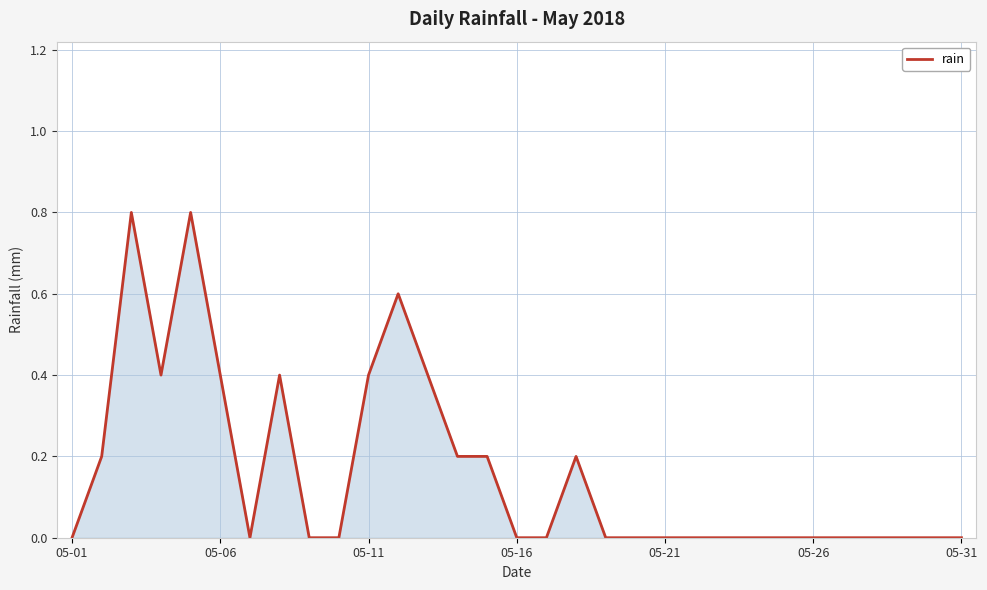

What is the difference between the maximum and minimum values?

0.8